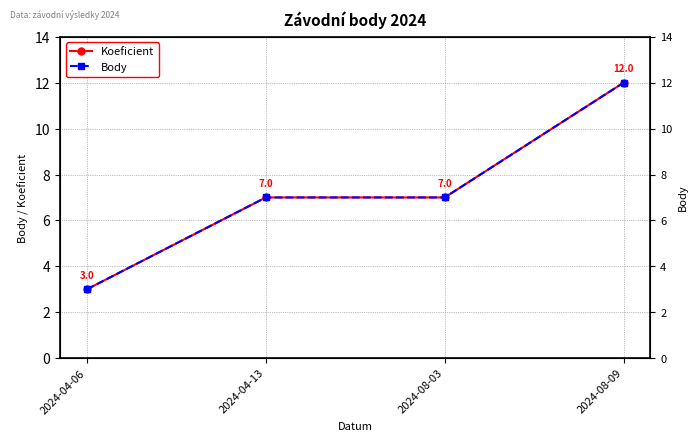

Which series has the largest range (max minus min)?

Koeficient